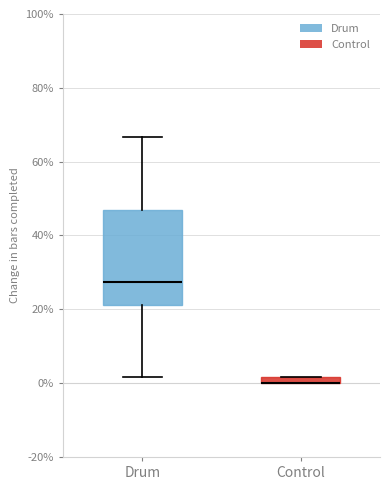

Where does the upper whisker of the box for Drum end on the y-axis? The values are not printed on the chart, so give them approximately, as read against the axis.

66